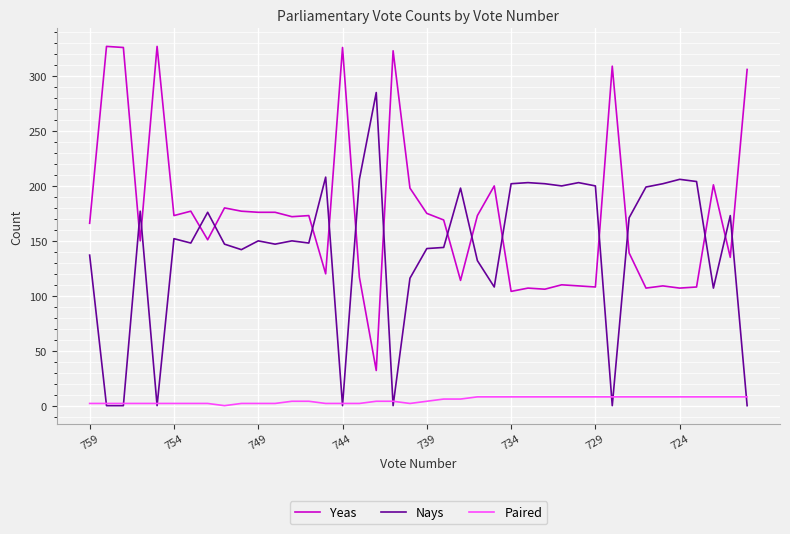

Which series has the largest total across all categories?

Yeas